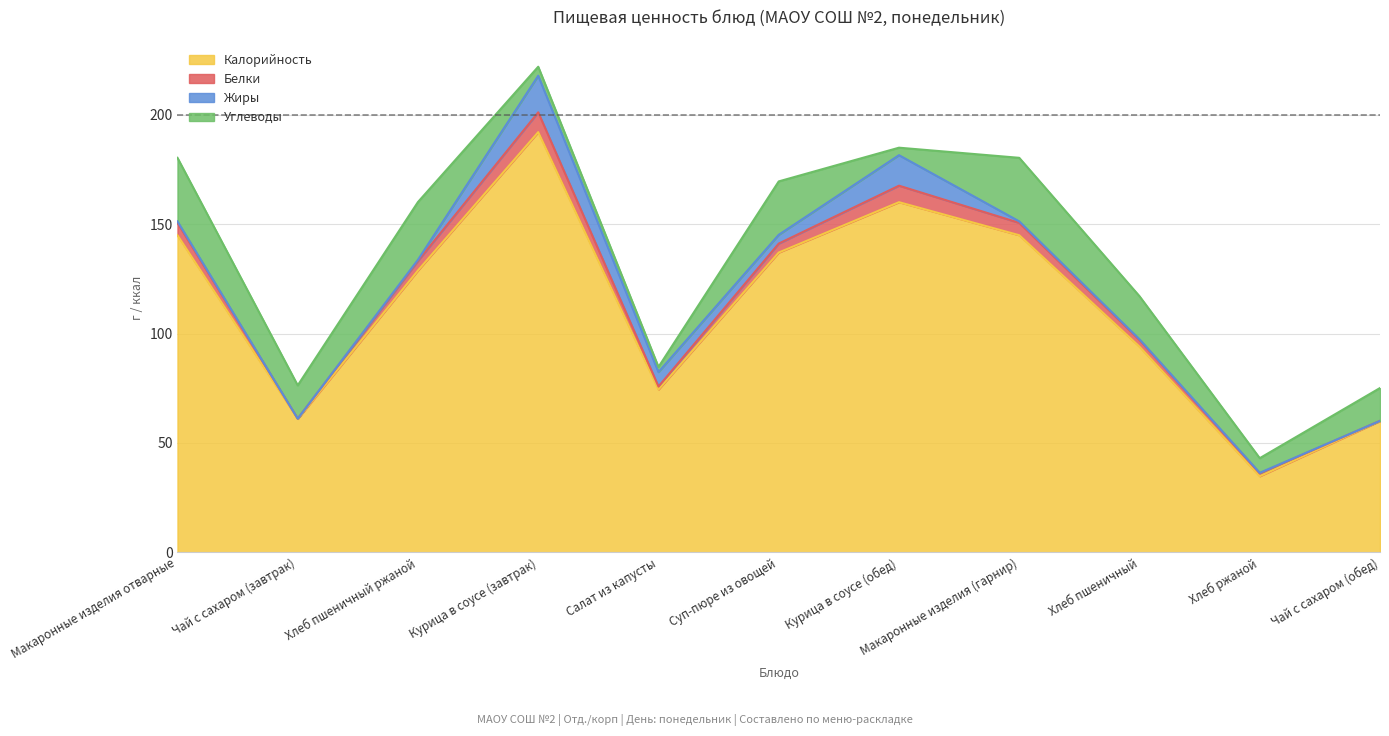

True or false: Калорийность and Белки cross at least once.

False